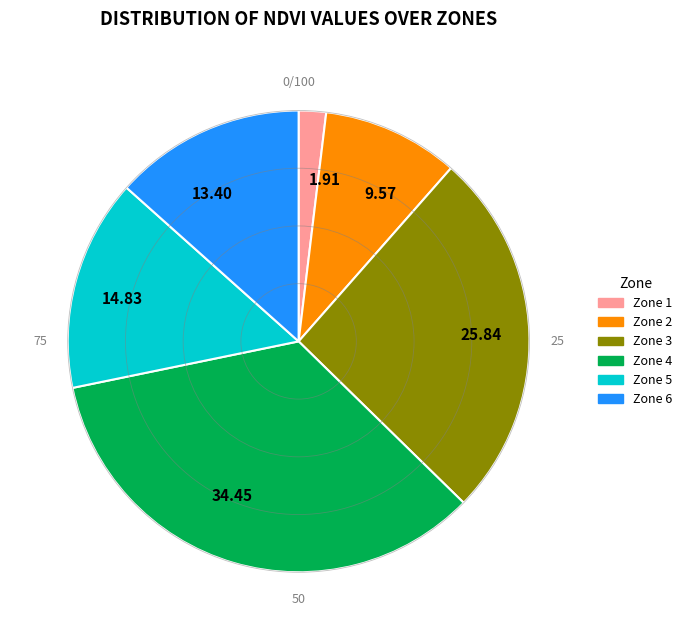

Do Zone 3 and Zone 2 together represent more than half of the pie?

No